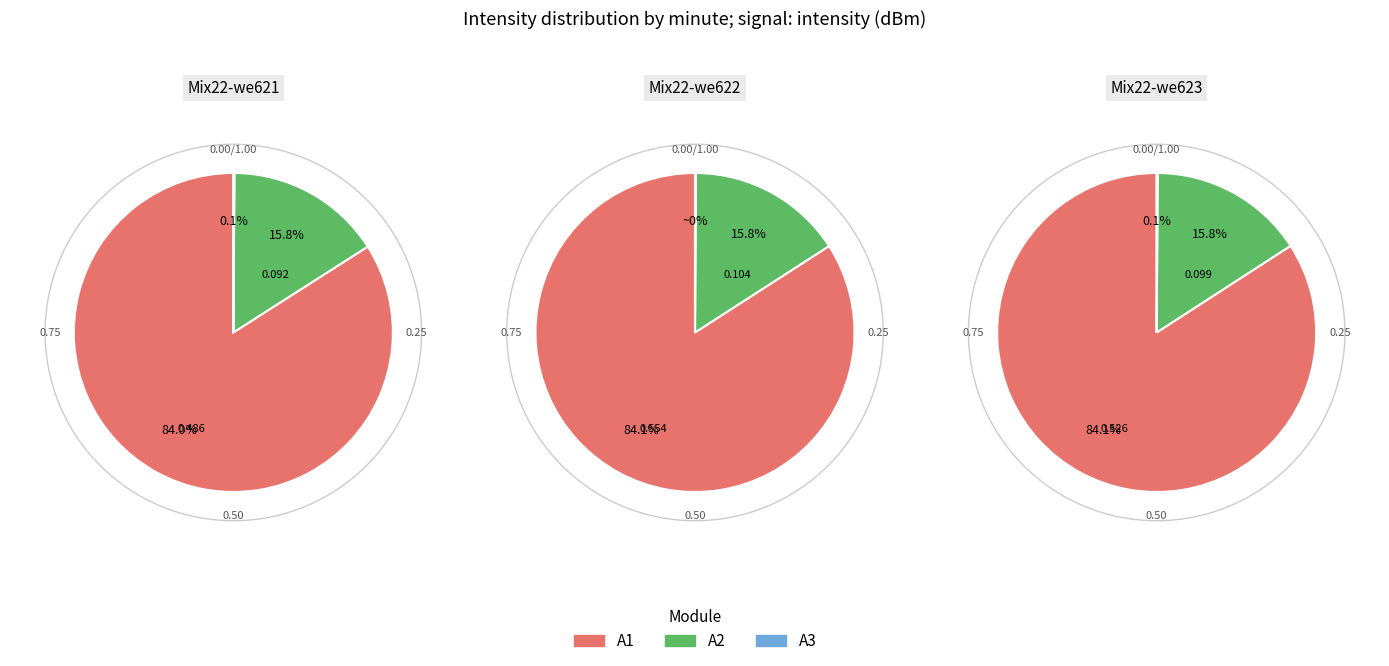

Which series changed the most between 0 and 2?

A1